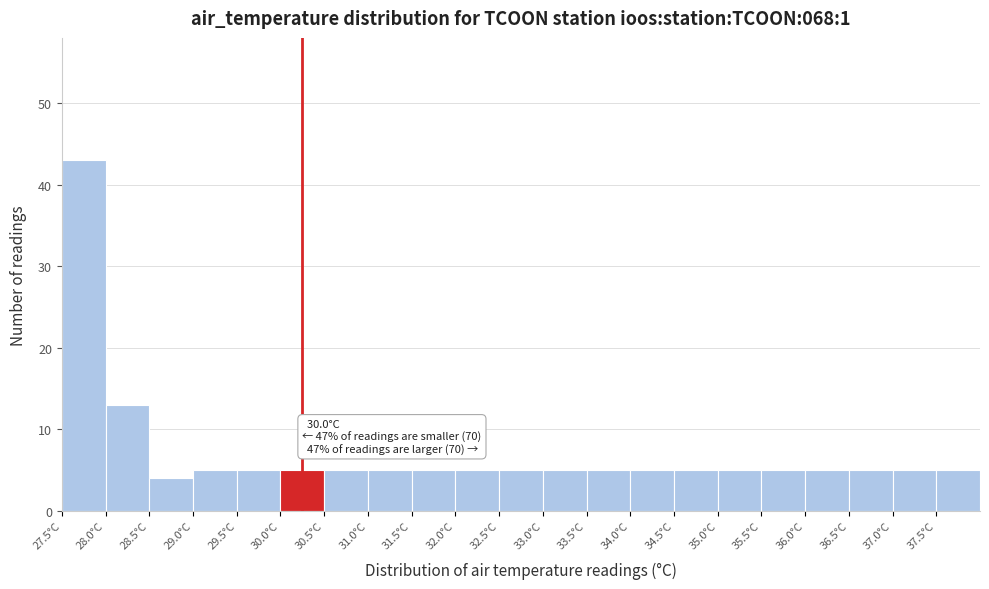

Which range on the x-axis has the tallest bar?

27.5 to 28.0